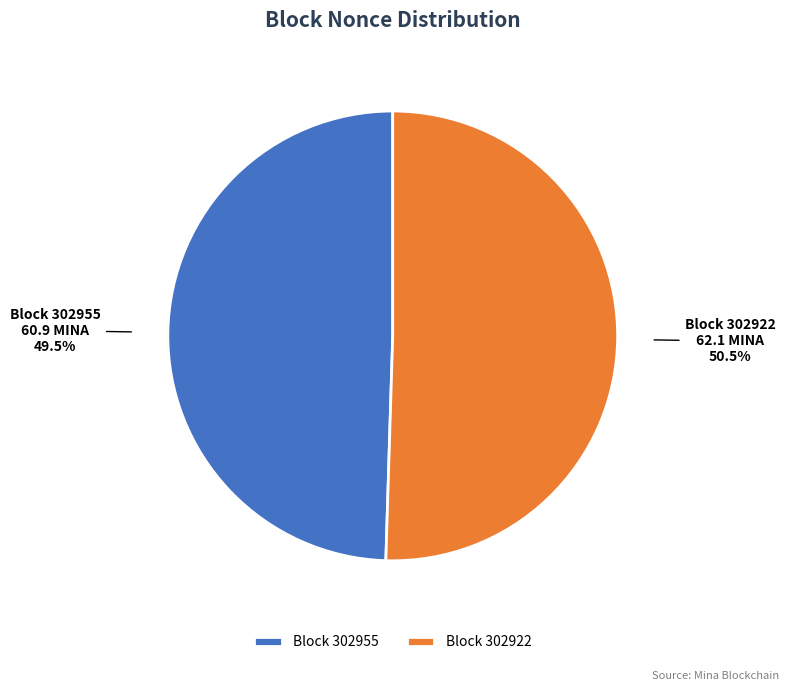

How many segments does this pie chart have?

2